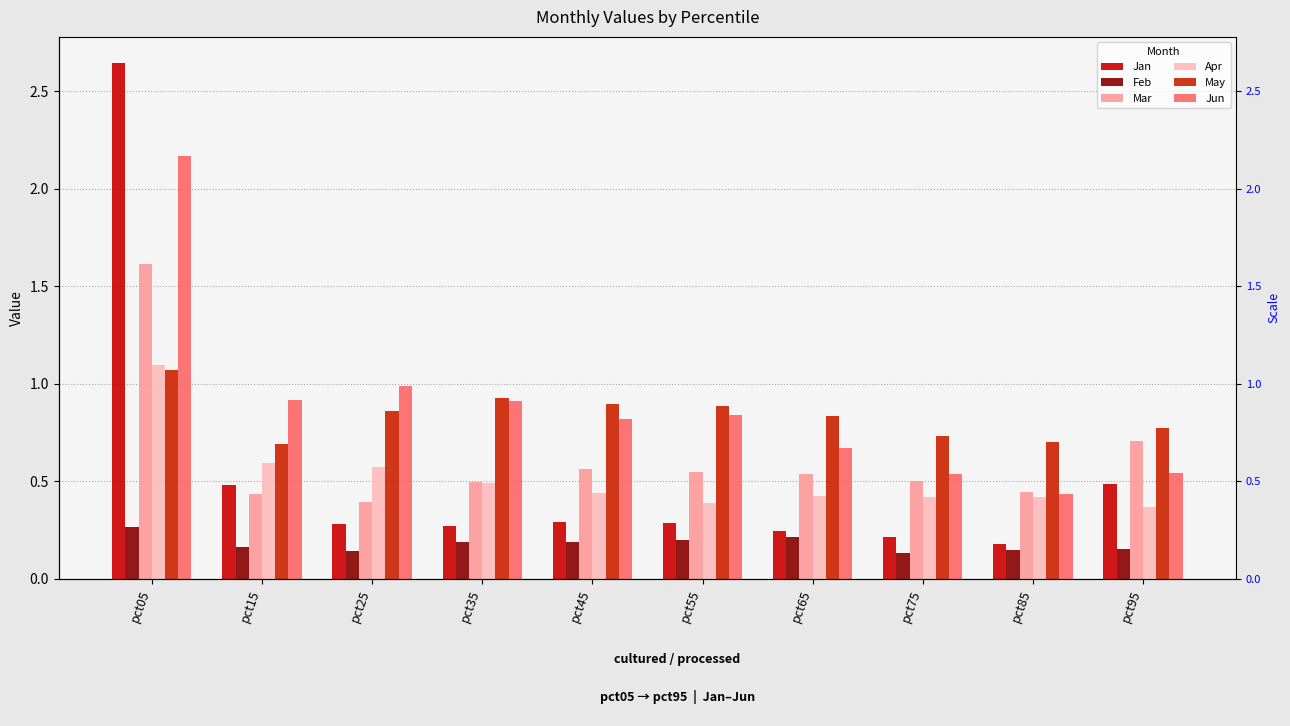

Reading left to right, extract all data points from this chart.

Jan: 2.6	0.5	0.3	0.3	0.3	0.3	0.2	0.2	0.2	0.5
Feb: 0.3	0.2	0.1	0.2	0.2	0.2	0.2	0.1	0.1	0.2
Mar: 1.6	0.4	0.4	0.5	0.6	0.5	0.5	0.5	0.4	0.7
Apr: 1.1	0.6	0.6	0.5	0.4	0.4	0.4	0.4	0.4	0.4
May: 1.1	0.7	0.9	0.9	0.9	0.9	0.8	0.7	0.7	0.8
Jun: 2.2	0.9	1.0	0.9	0.8	0.8	0.7	0.5	0.4	0.5